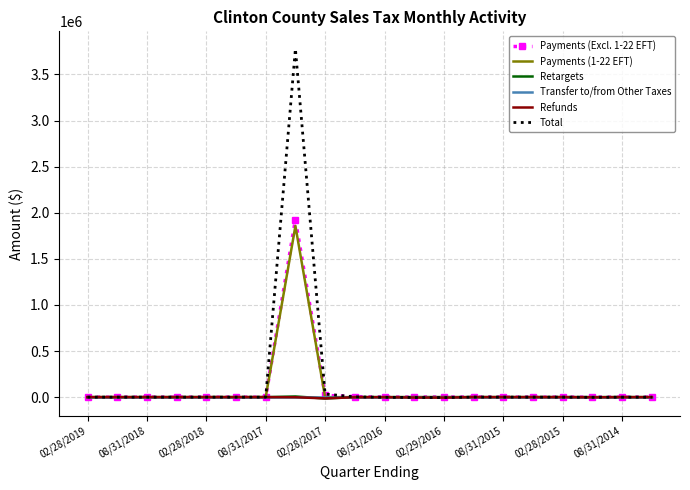

What is the maximum value for Payments (Excl. 1-22 EFT)?

1925362.1